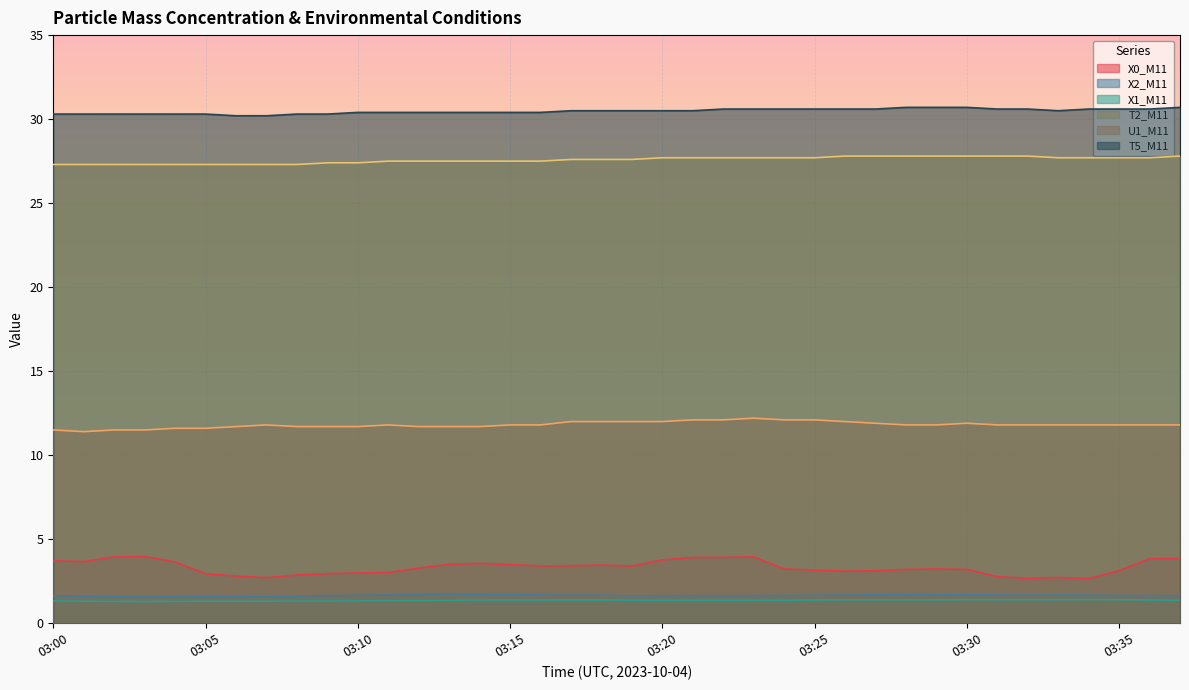

How many lines are shown in the chart?

6